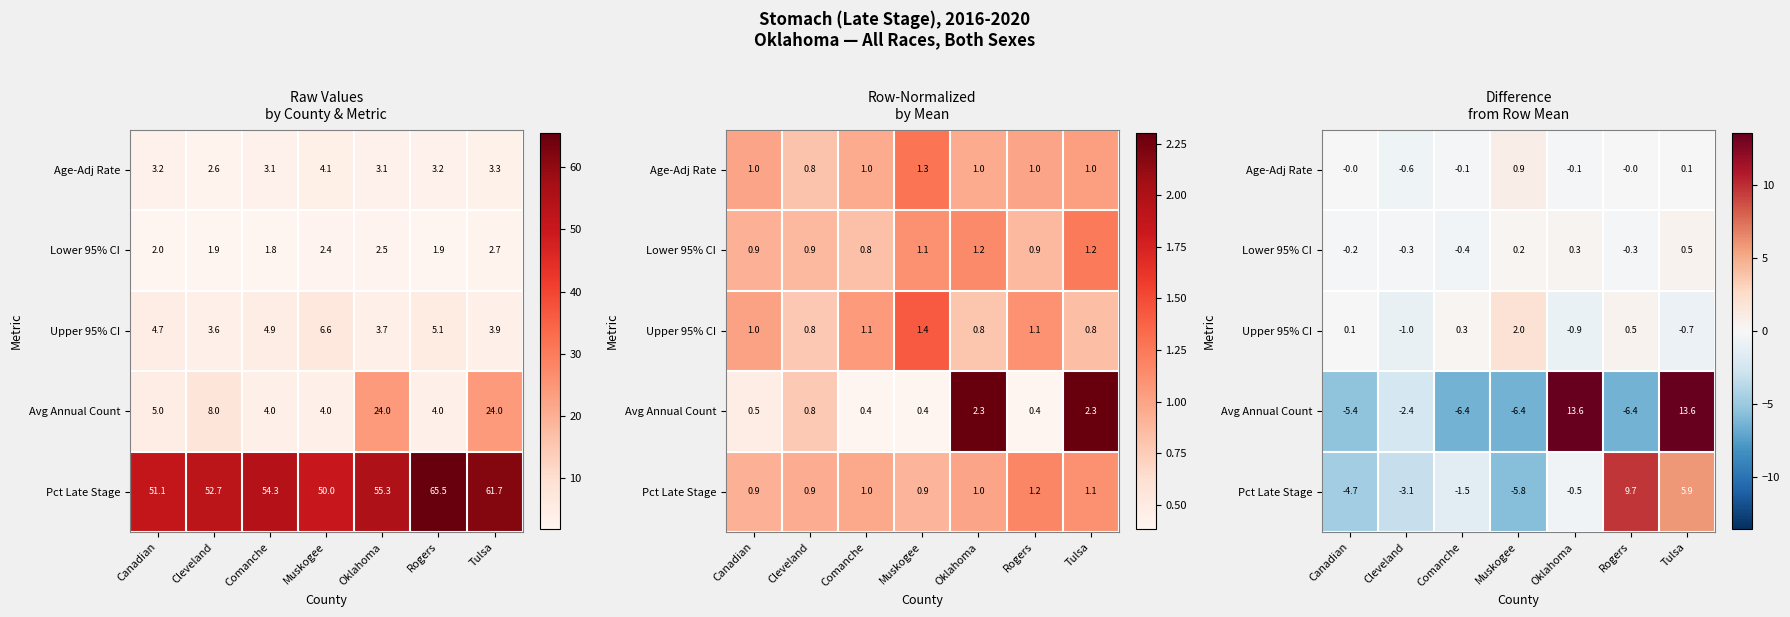

What value does the Pct Late Stage series have at Cleveland?

-3.1